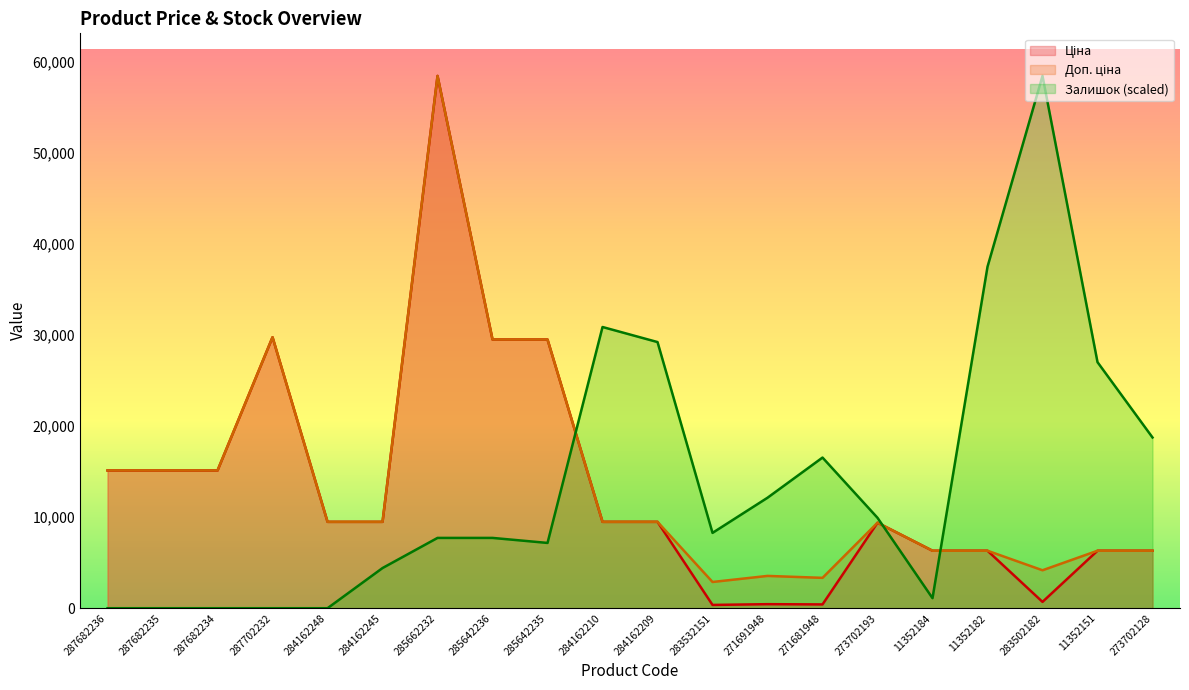

Where is the first local maximum for Залишок?

284162210